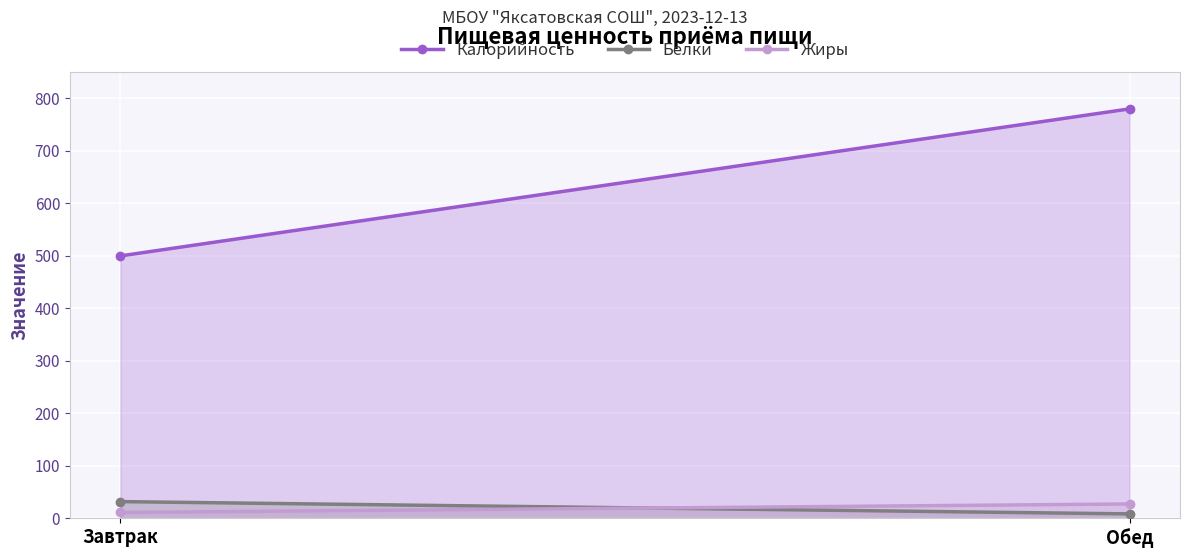

Which category has the lowest value across all series?

Обед